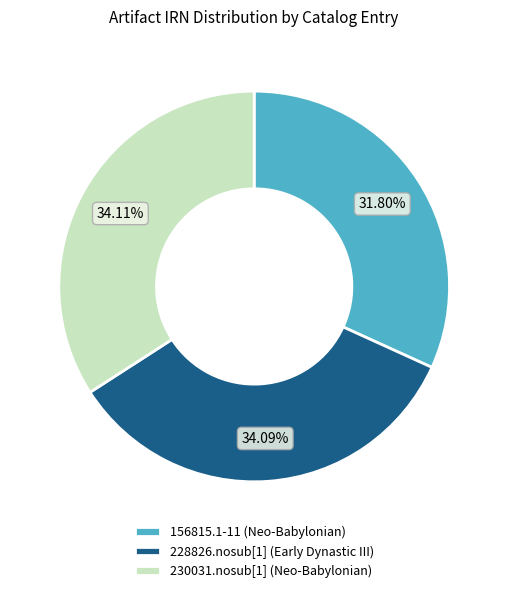

Do 156815.1-11 (Neo-Babylonian) and 230031.nosub[1] (Neo-Babylonian) together represent more than half of the pie?

Yes